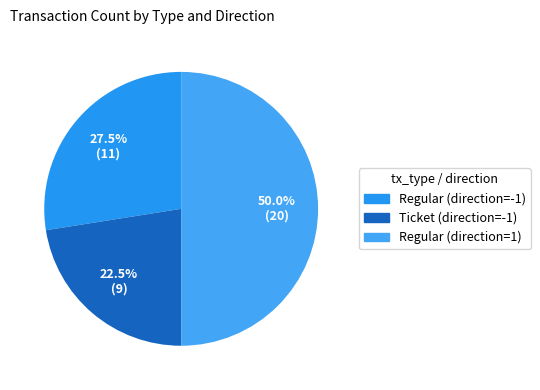

How many segments does this pie chart have?

3